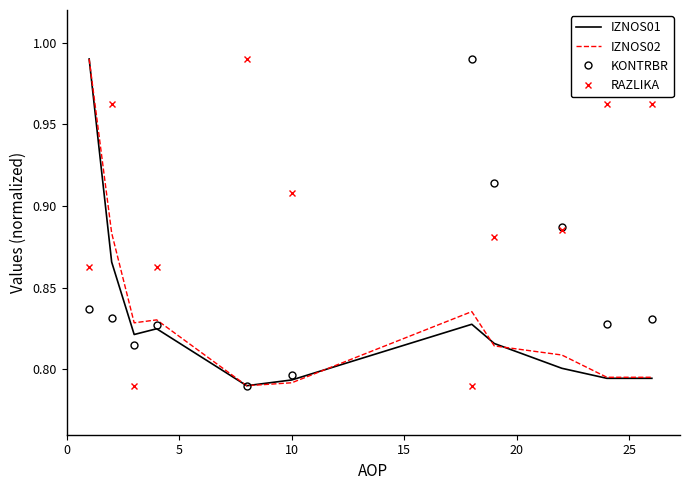

Which series has the largest total across all categories?

RAZLIKA